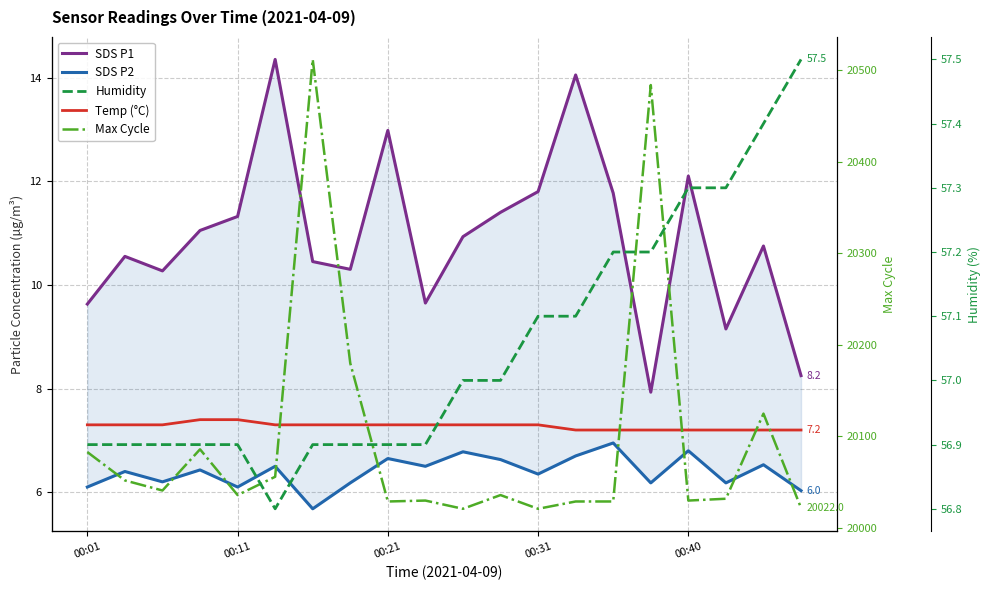

What value does the SDS P2 series have at 14?

7.0